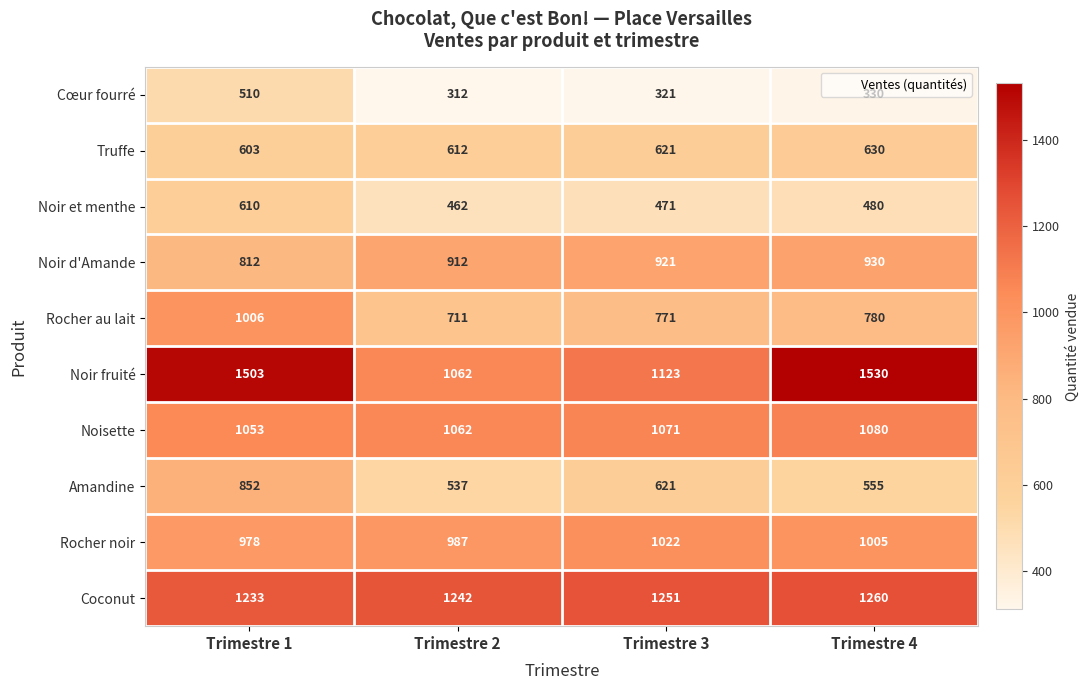

At which label is Cœur fourré closest to 411?

Trimestre 4